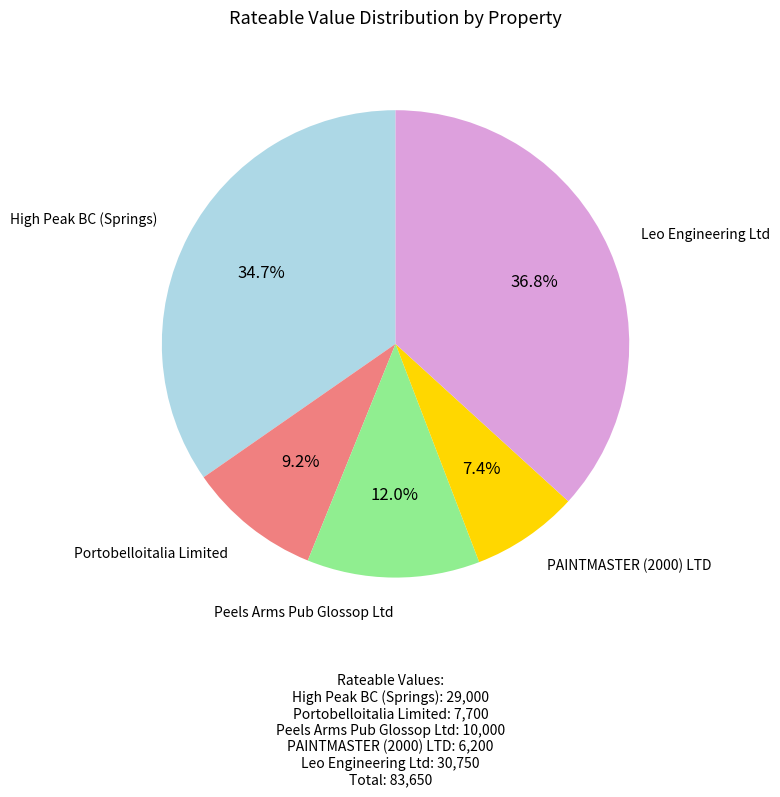

Is there a majority slice in this chart?

No